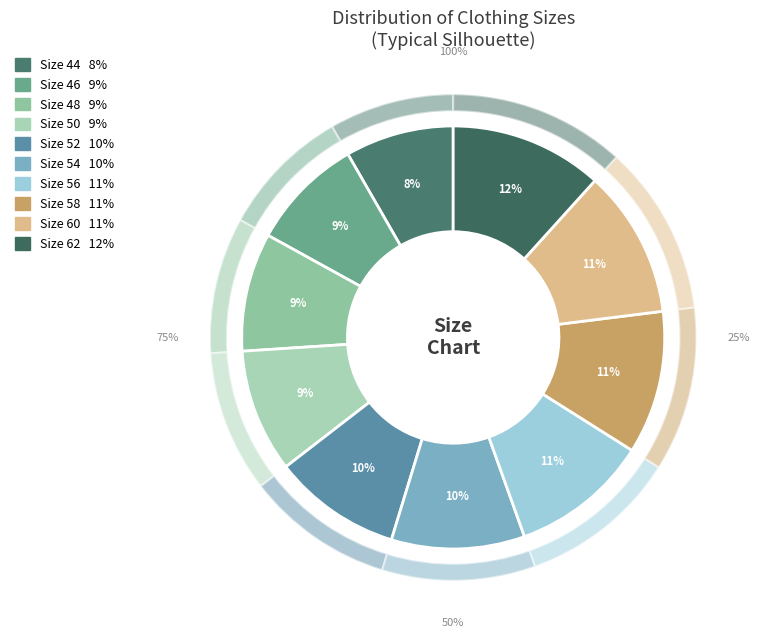

To the nearest percent, what percentage of the pie is 48?

9%